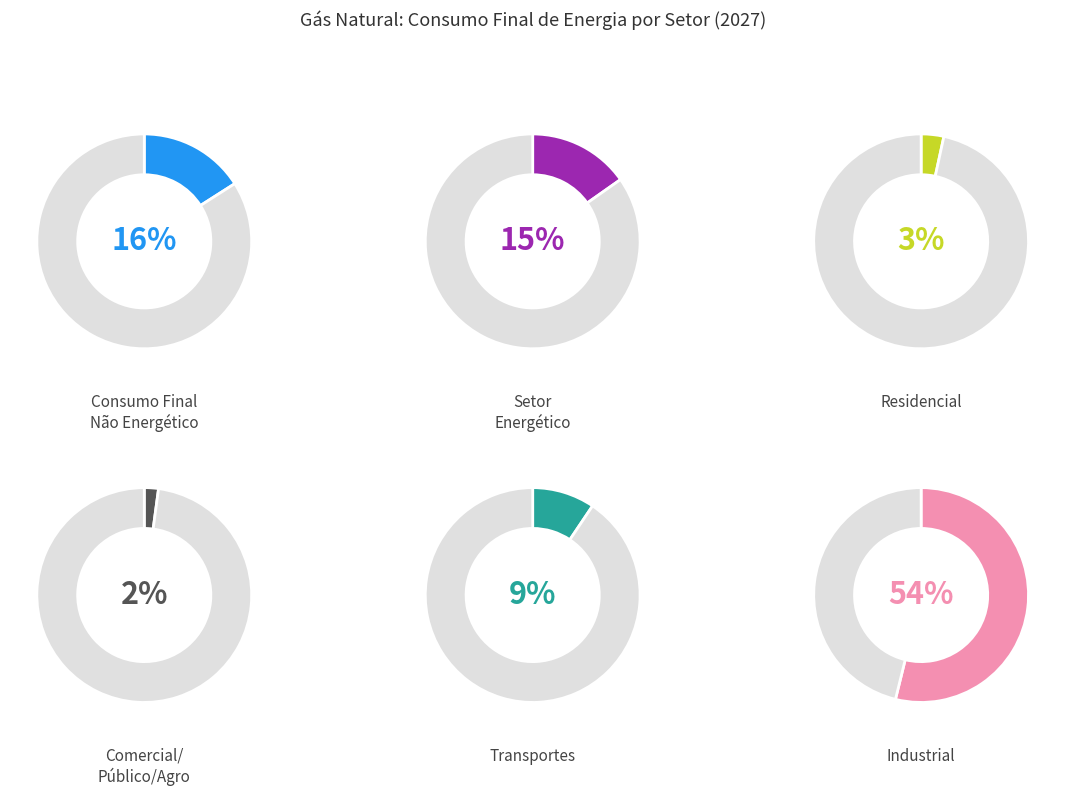

Which category has the smallest portion of the pie?

Comercial/Público/Agro